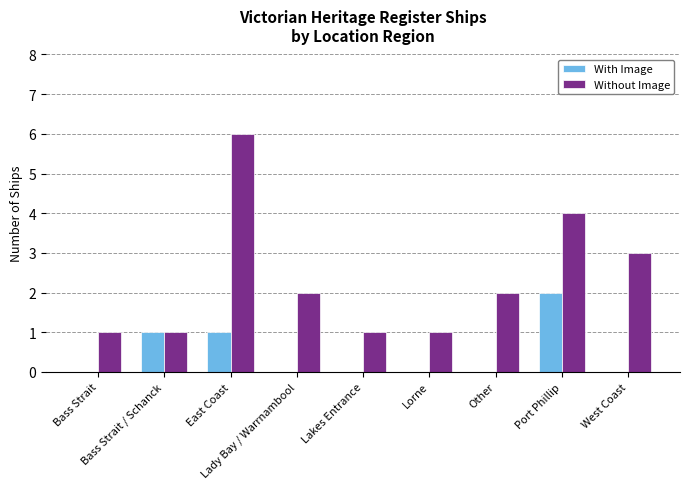

Which series has the largest total across all categories?

Without Image